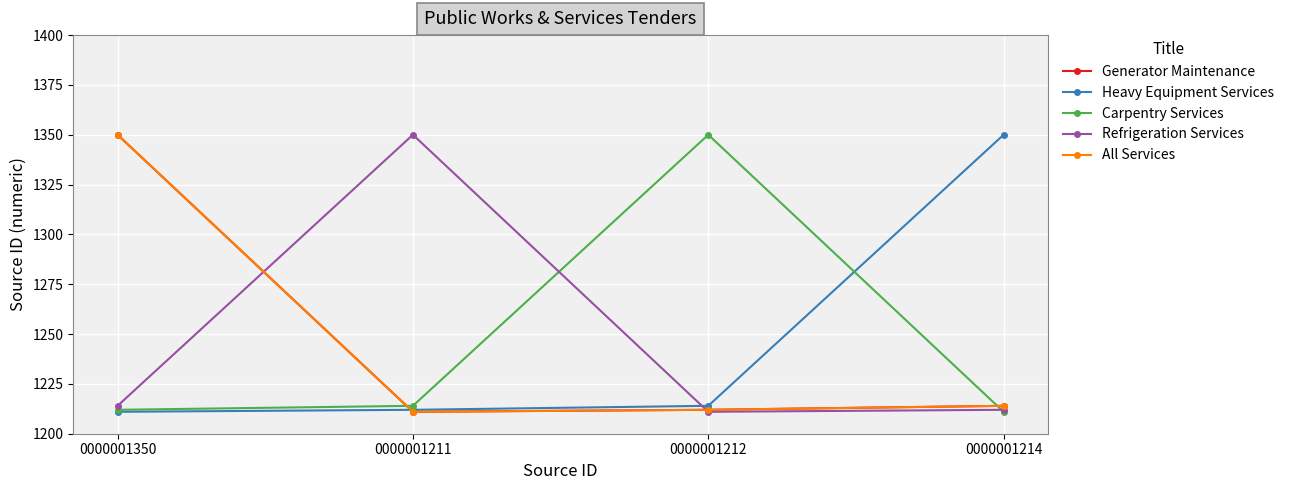

True or false: Refrigeration Services and Generator Maintenance intersect in this chart.

True